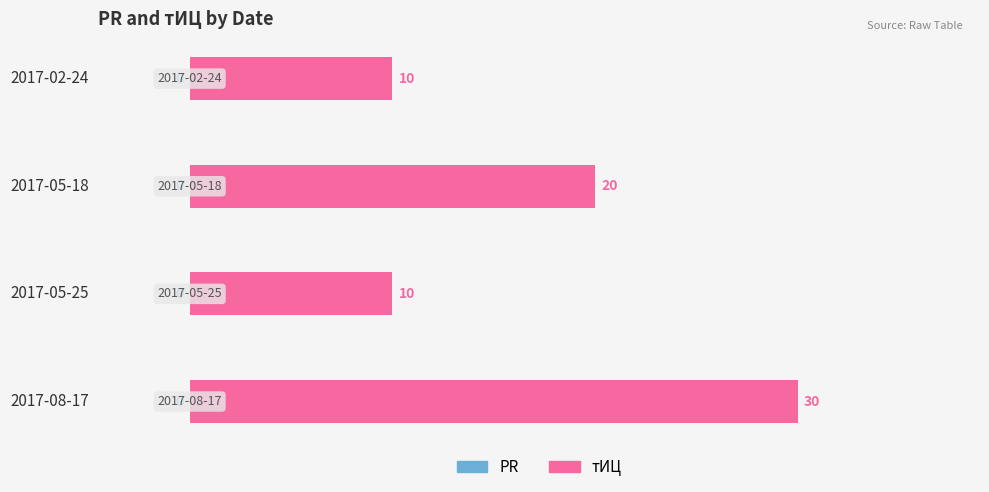

Where is the data nearest to the value 20?

2017-05-18